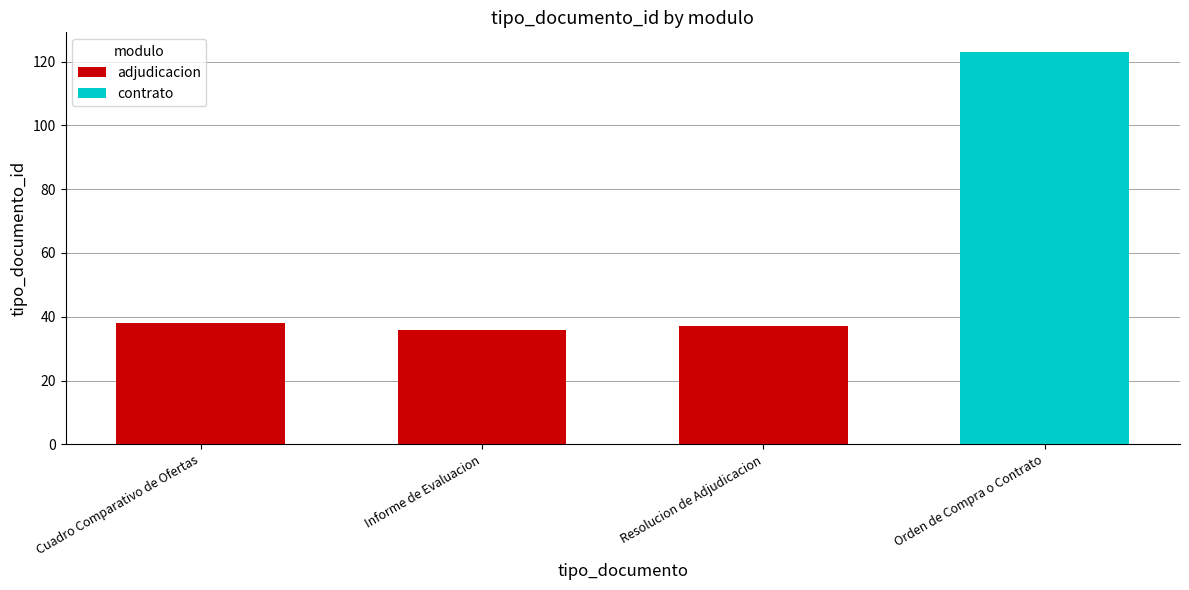

What is the approximate value at Informe de Evaluacion?

36